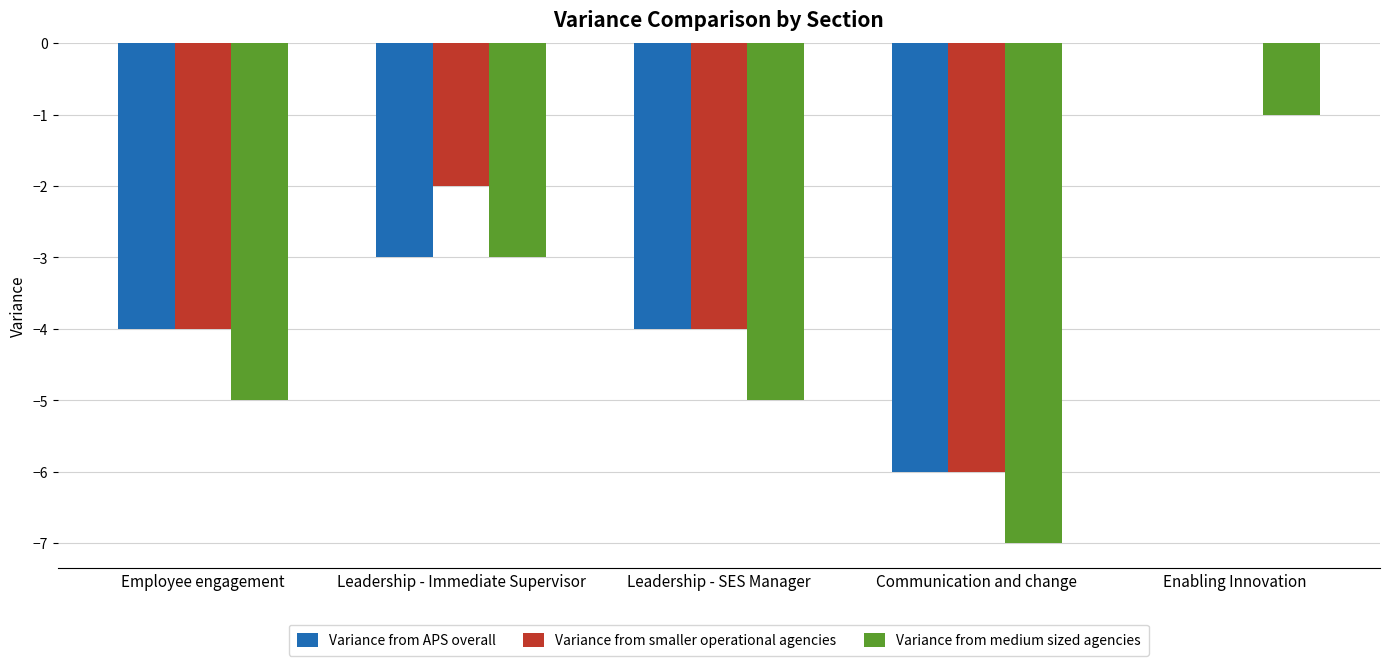

Are the bars grouped side by side (vs. stacked)?

Yes